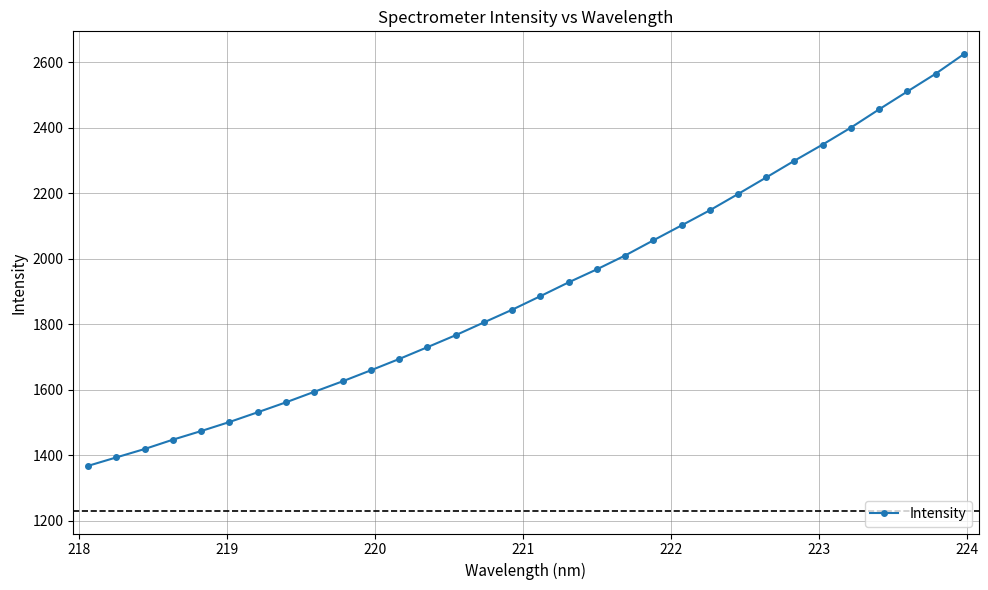

What is the sum of all values?

61156.2